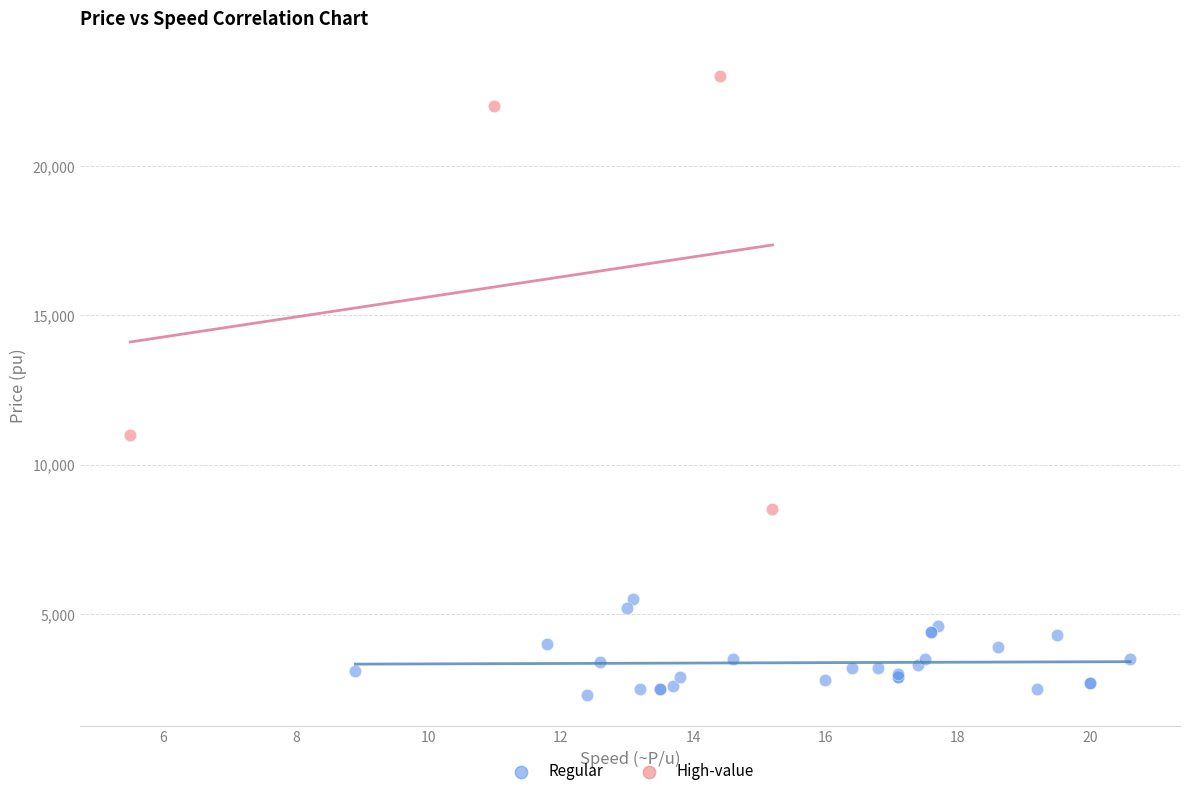

Which series contains the lowest Y value?

Regular